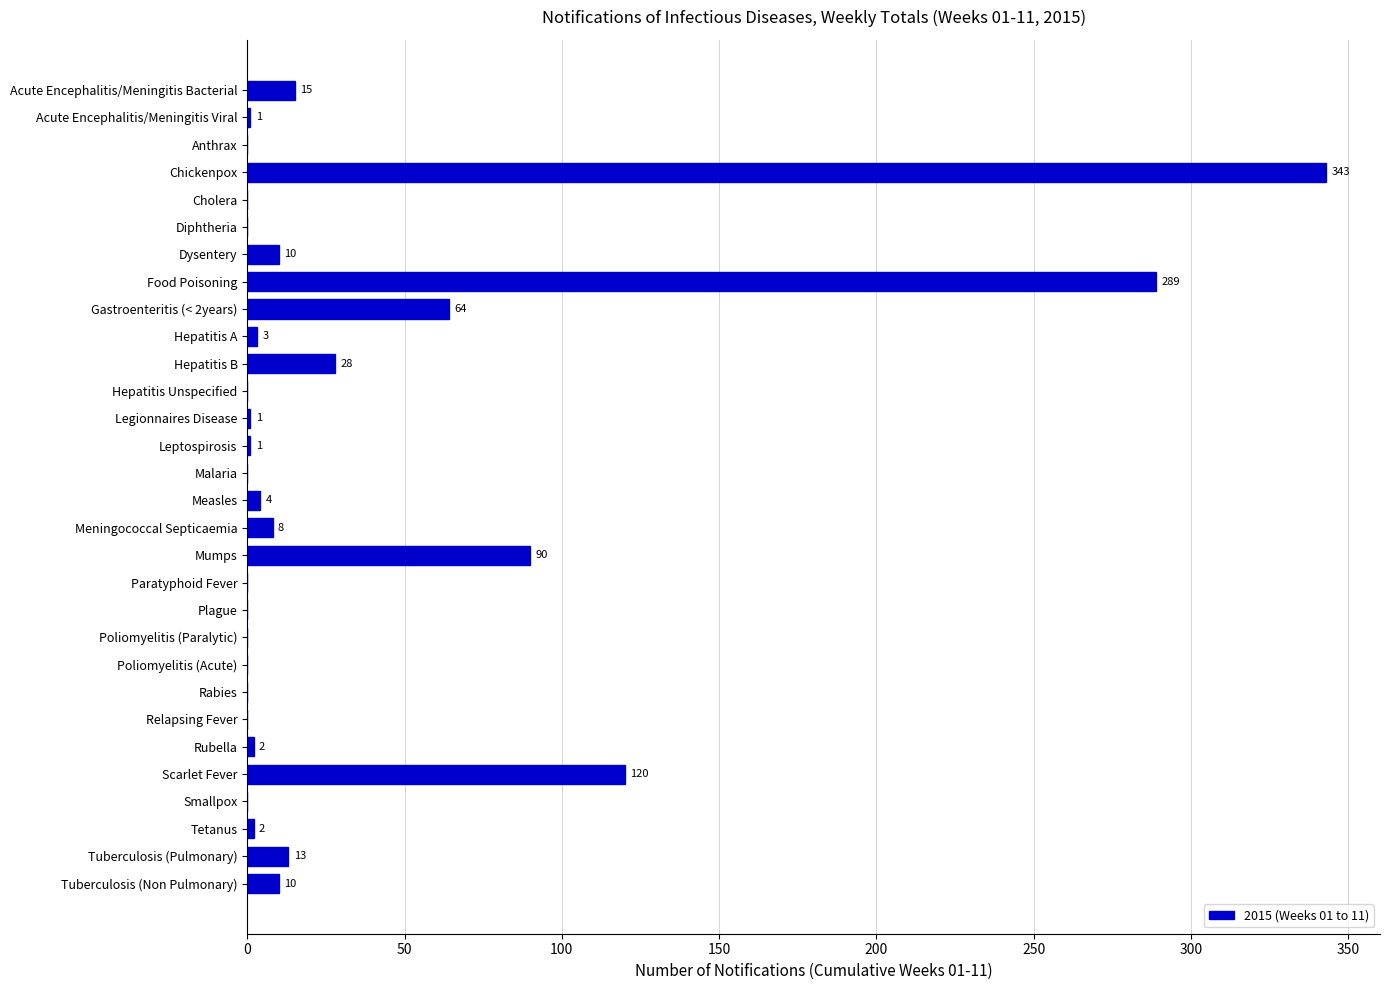

Are the bars grouped side by side (vs. stacked)?

No